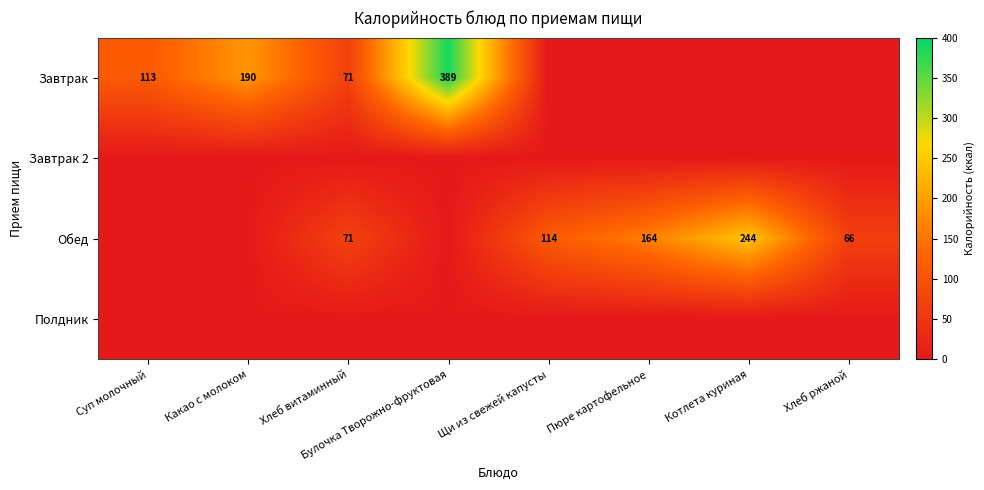

What is the total value across all series at Щи из свежей капусты?

113.6